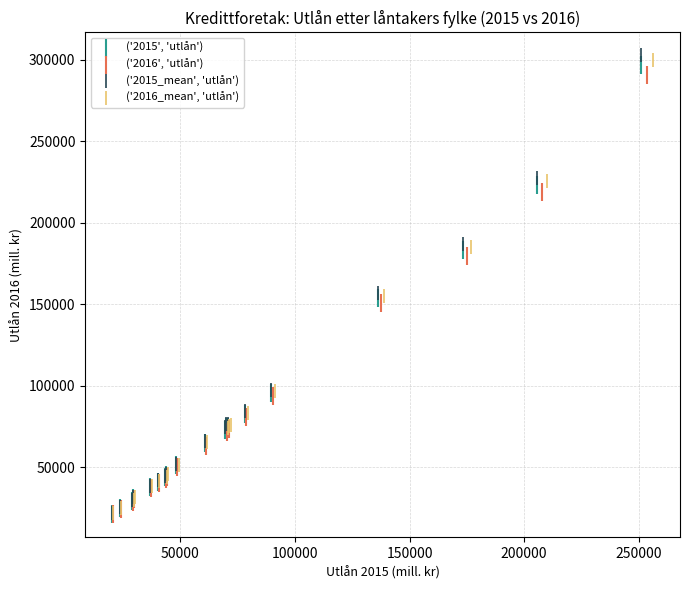

Which series reaches the maximum Y coordinate?

('2015_mean', 'utlån')